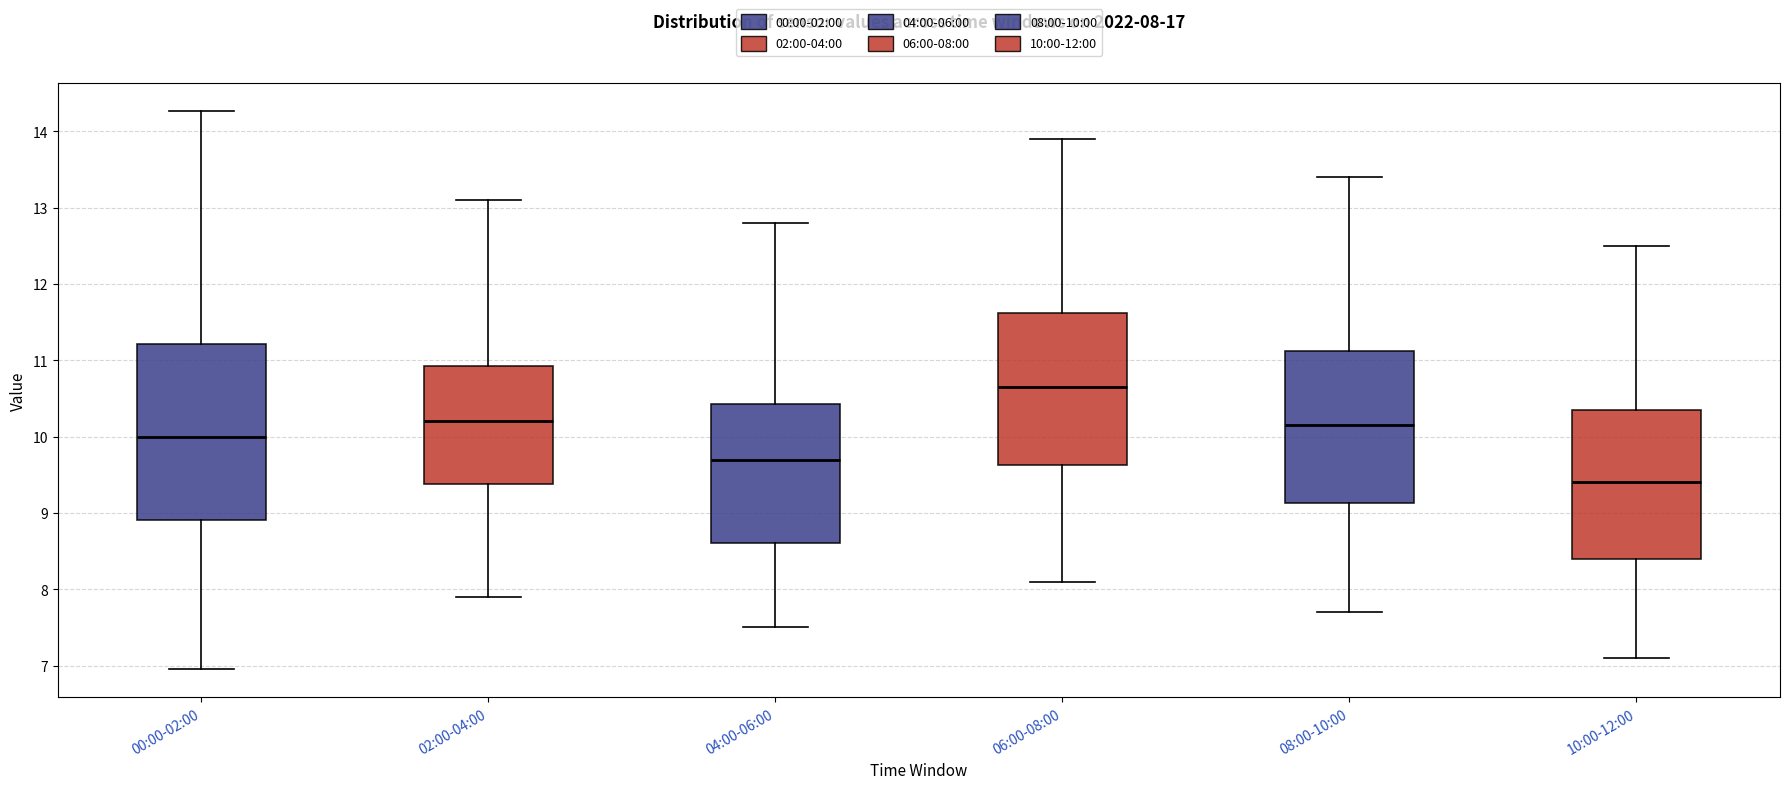

Which box's median line is the highest?

06:00-08:00